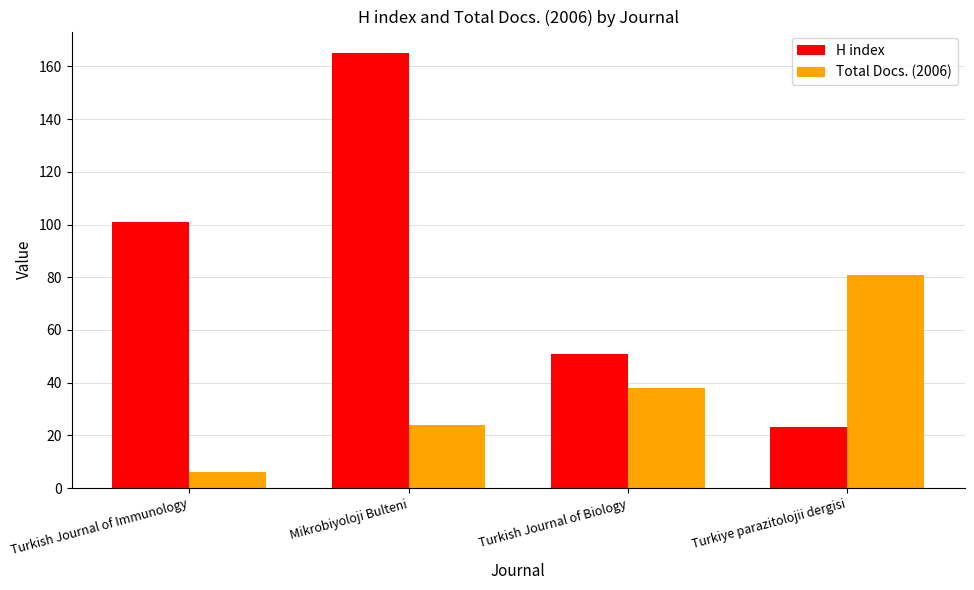

Is the value of Total Docs. (2006) at Mikrobiyoloji Bulteni greater than the value of H index at Turkish Journal of Immunology?

No